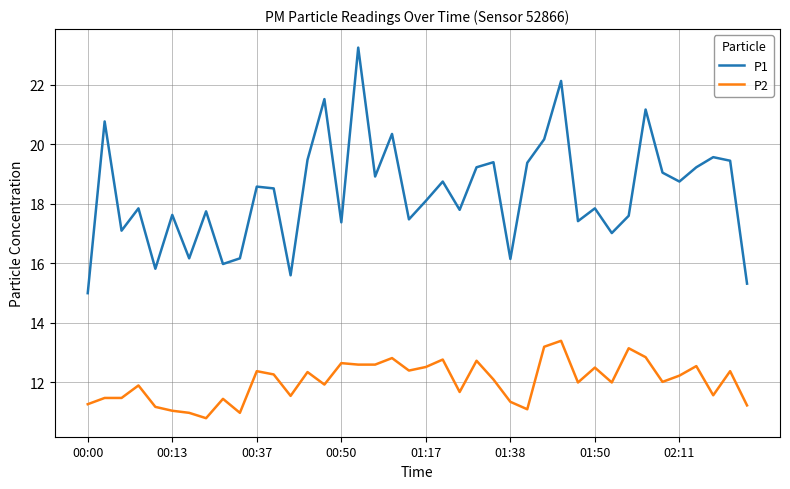

True or false: P2 and P1 cross at least once.

False